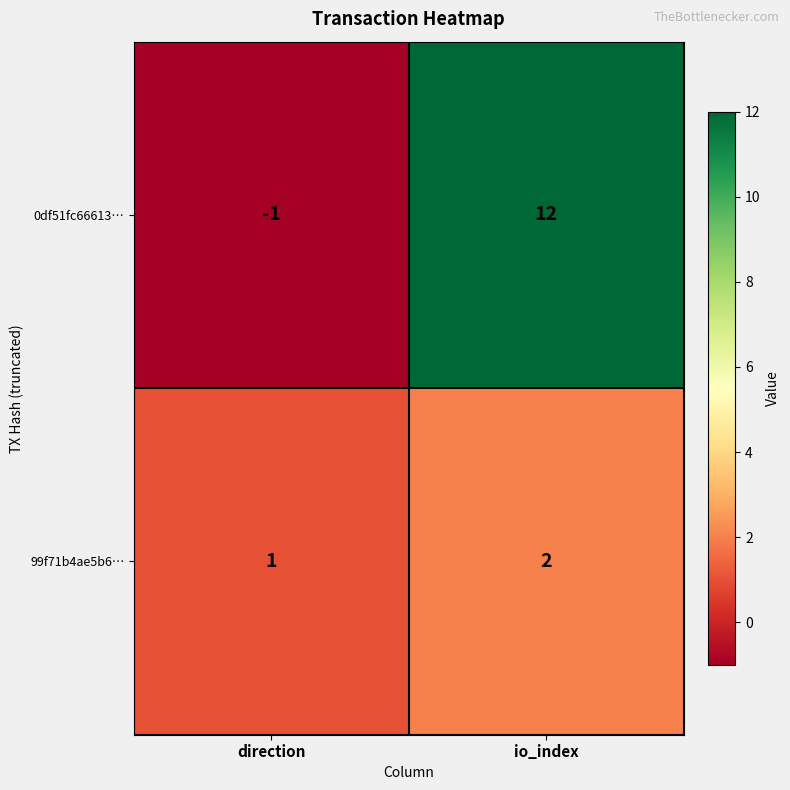

What is the spread (max minus min) of values at direction?

2